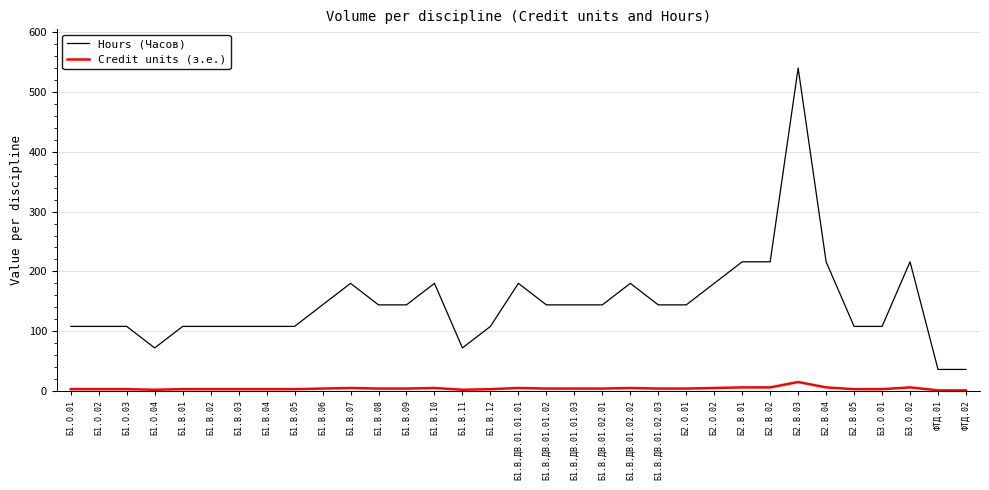

How many series are shown in this chart?

2